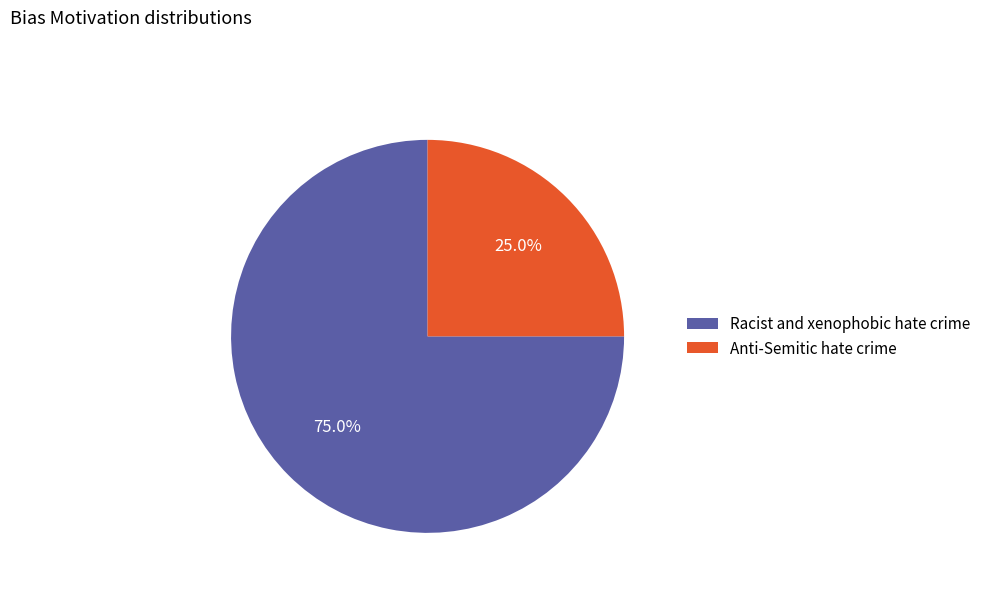

Which has a higher value, Anti-Semitic hate crime or Racist and xenophobic hate crime?

Racist and xenophobic hate crime